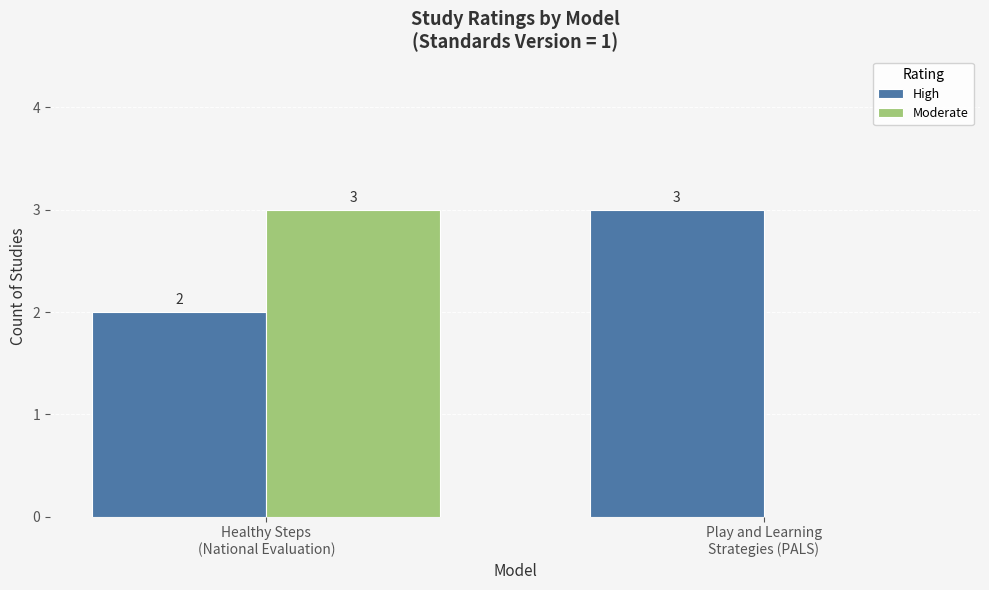

What is the highest value of the Moderate series?

3